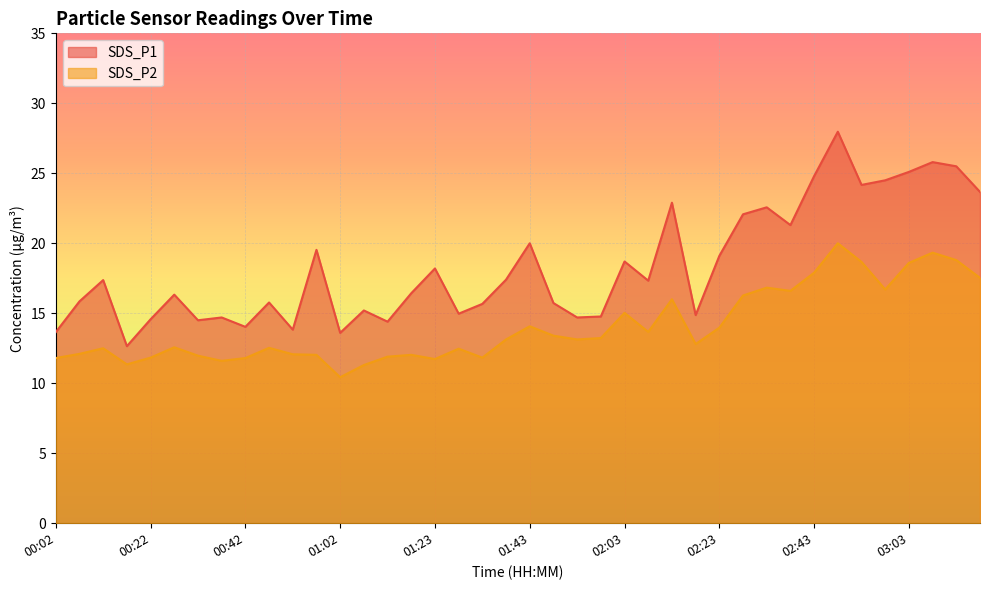

How many lines are shown in the chart?

2